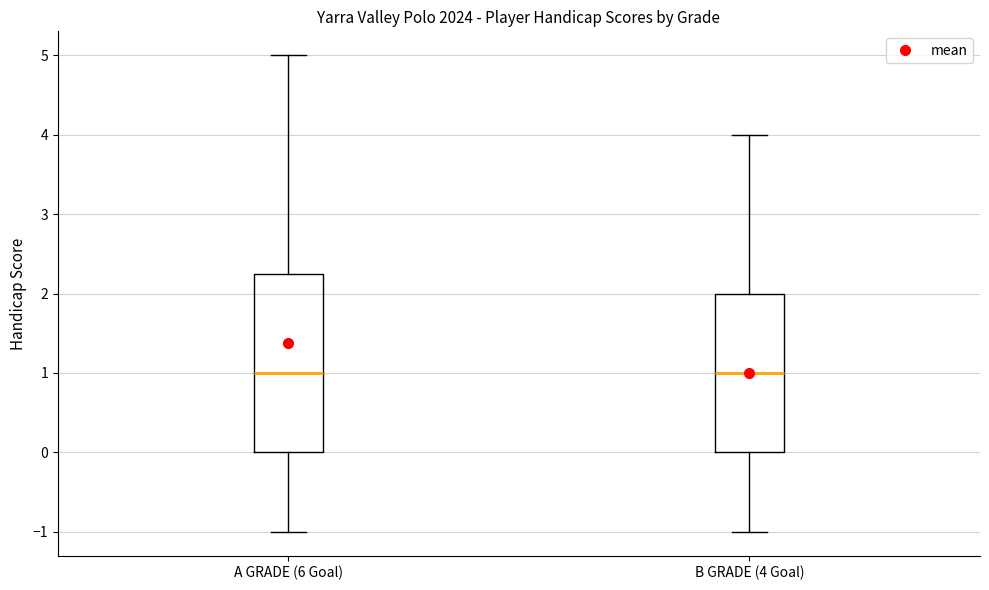

Which box is the tallest, from its lower edge to its upper edge?

A GRADE (6 Goal)